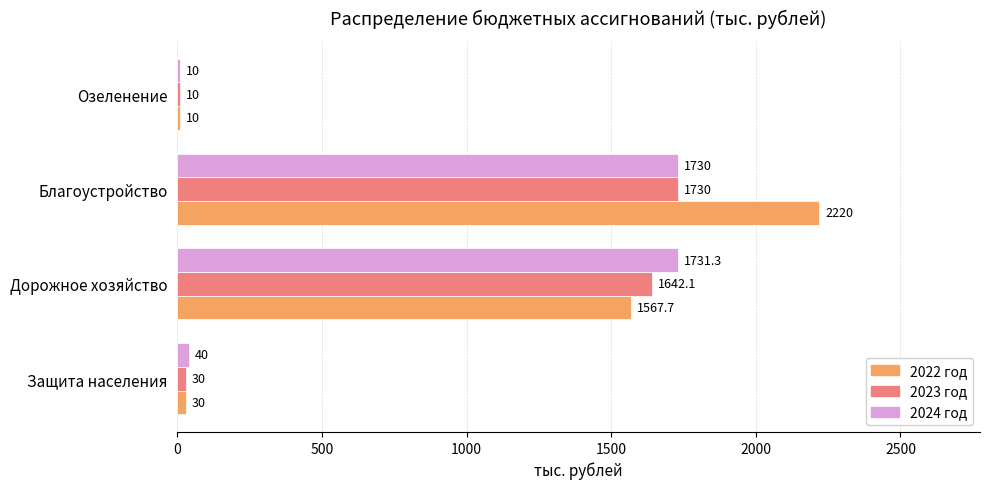

Where is 2024 год nearest to the value 870?

Защита населения